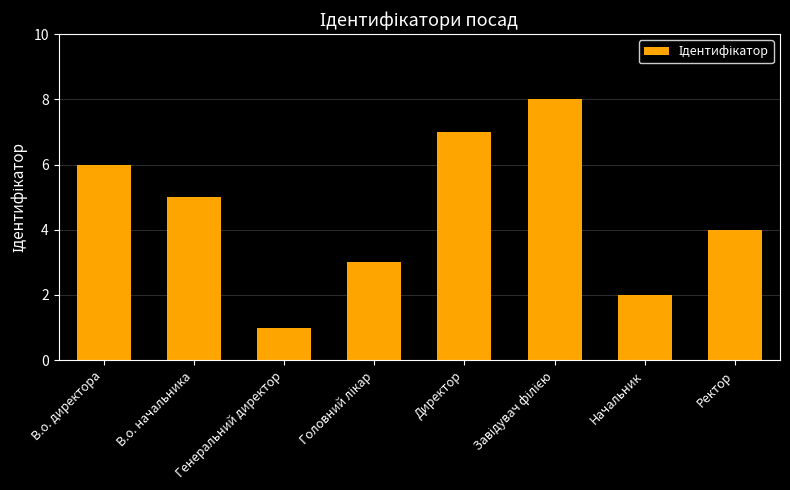

True or false: the data shows 1 at Начальник.

False